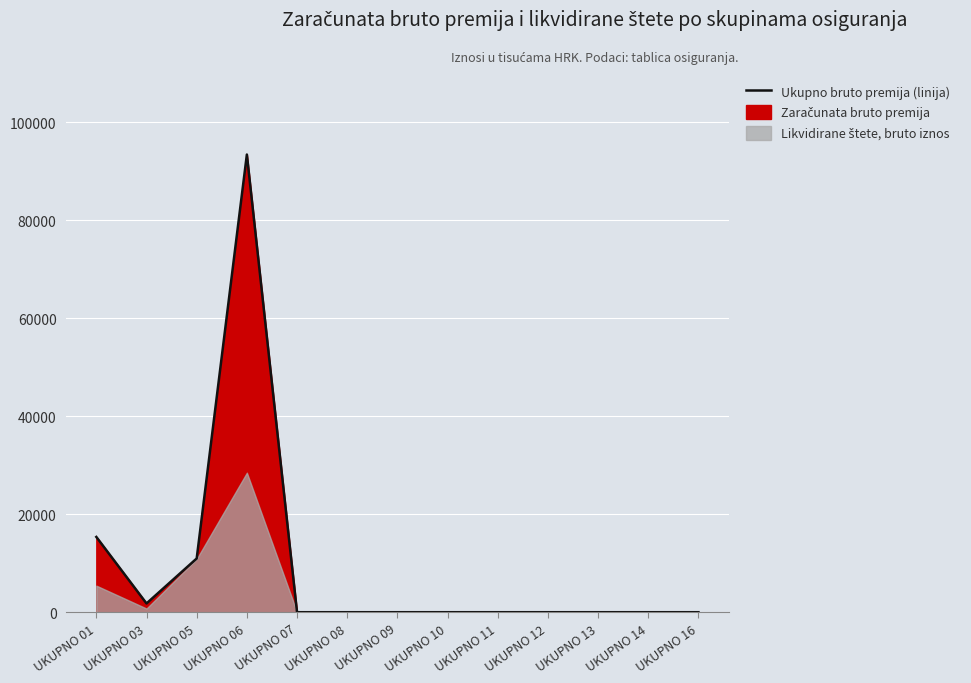

True or false: the data has more than 1 interior local peaks.

False